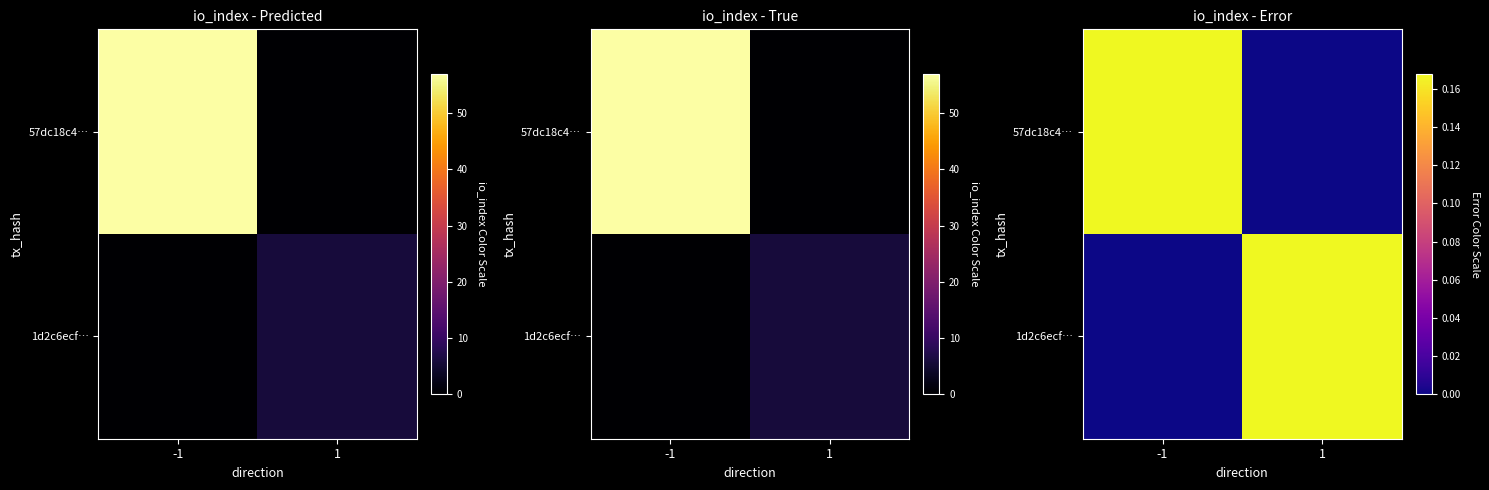

At which category does the chart reach its peak across all series?

-1